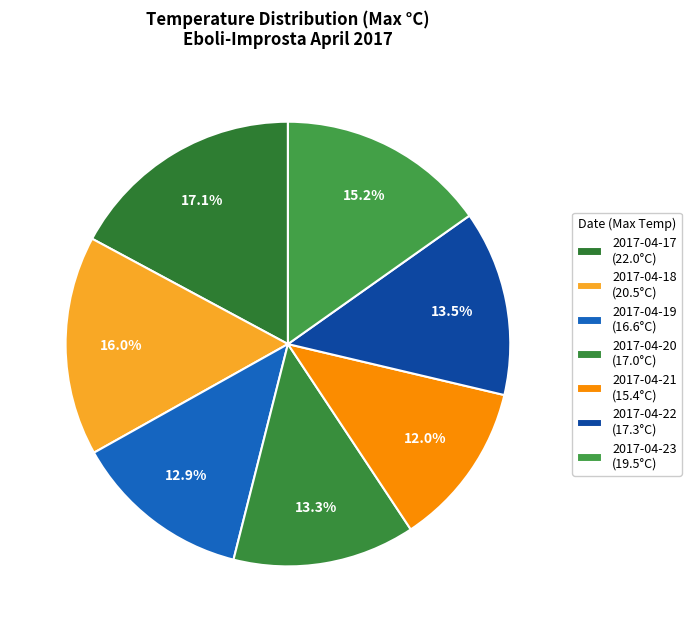

How many slices are in this pie chart?

7